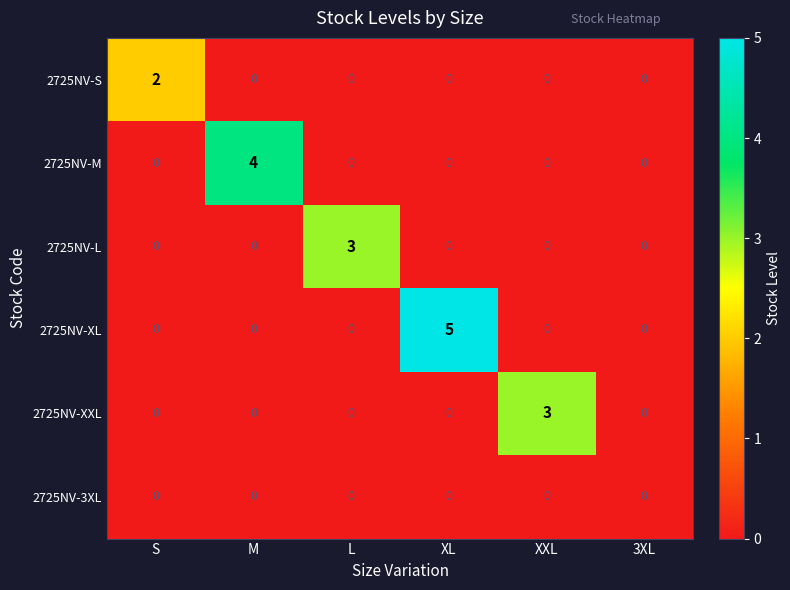

What is the total value across all series at XXL?

3